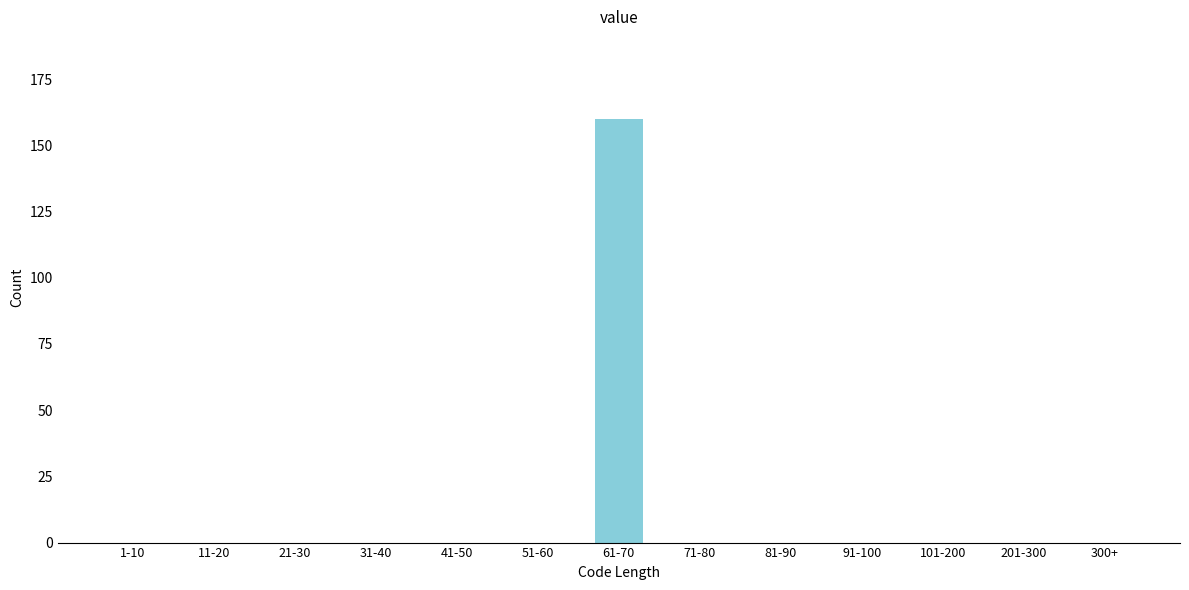

Reading left to right, extract all data points from this chart.

1-10=0	11-20=0	21-30=0	31-40=0	41-50=0	51-60=0	61-70=160	71-80=0	81-90=0	91-100=0	101-200=0	201-300=0	300+=0